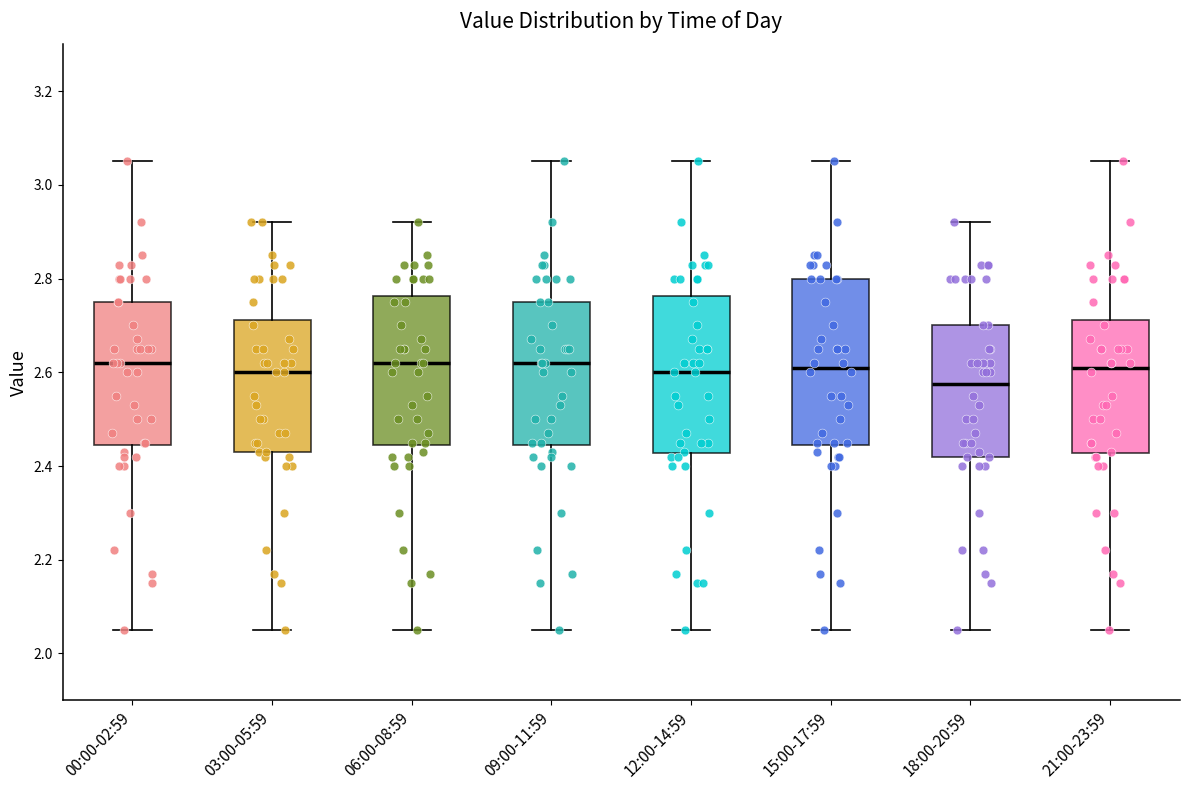

Reading left to right, read every box against the y-axis: the position of its median line, the range the box covers, and the ends of its whiskers. The values are not printed on the chart, so give them approximately, as read against the axis.

00:00-02:59: median 2.62, box 2.44 to 2.76, whiskers 2.06 to 3.06
03:00-05:59: median 2.60, box 2.44 to 2.72, whiskers 2.06 to 2.92
06:00-08:59: median 2.62, box 2.44 to 2.76, whiskers 2.06 to 2.92
09:00-11:59: median 2.62, box 2.44 to 2.76, whiskers 2.06 to 3.06
12:00-14:59: median 2.60, box 2.42 to 2.76, whiskers 2.06 to 3.06
15:00-17:59: median 2.62, box 2.44 to 2.80, whiskers 2.06 to 3.06
18:00-20:59: median 2.58, box 2.42 to 2.70, whiskers 2.06 to 2.92
21:00-23:59: median 2.62, box 2.42 to 2.72, whiskers 2.06 to 3.06